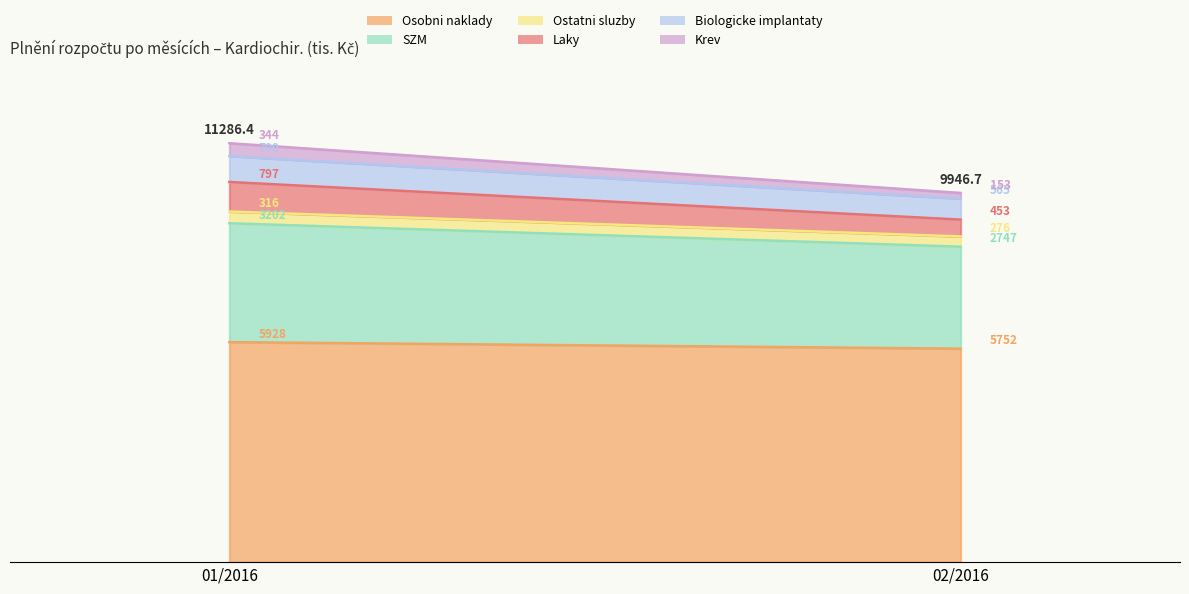

At which label does Ostatni sluzby first exceed 315?

01/2016